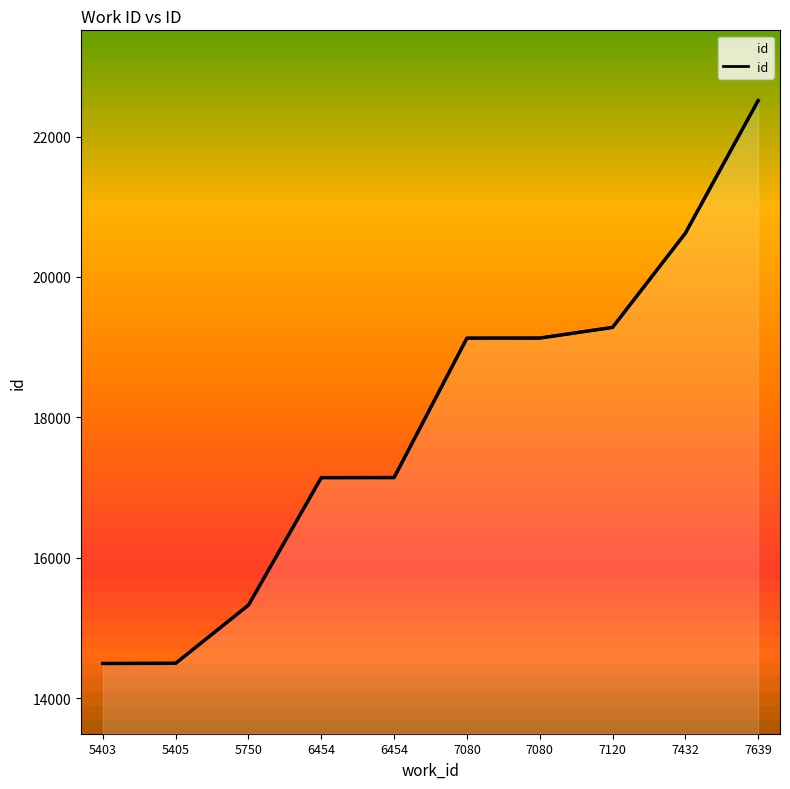

True or false: there are more than 0 points higher than both neighbors.

False